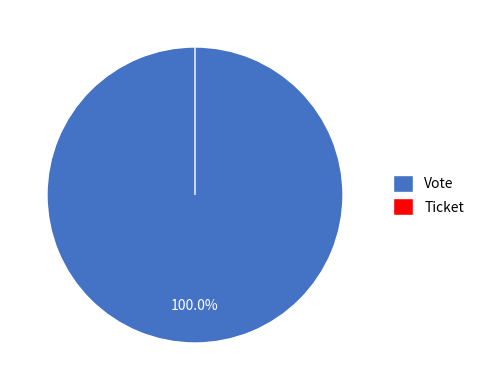

To the nearest percent, what is the combined percentage of Ticket and Vote?

100%